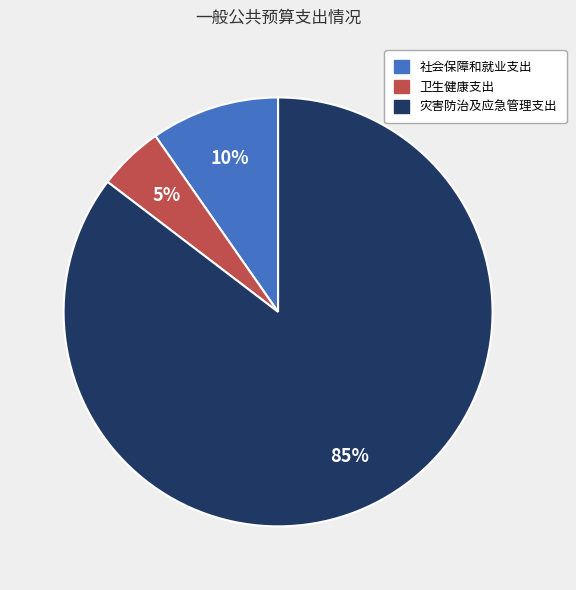

How many segments does this pie chart have?

3